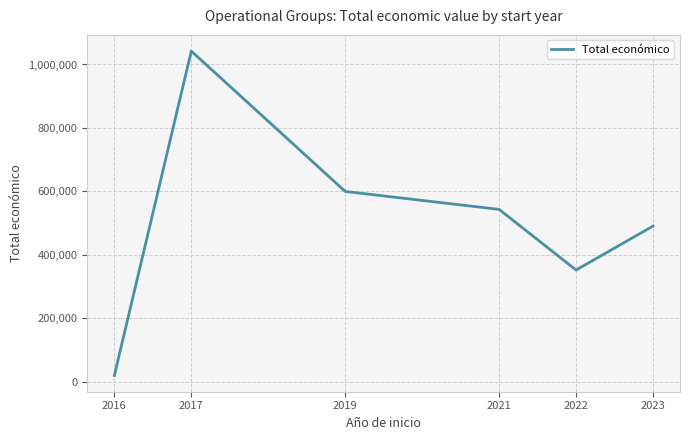

Reading left to right, what are all the values shown in this chart?

20000	1042171	599962	543365	352350	490908